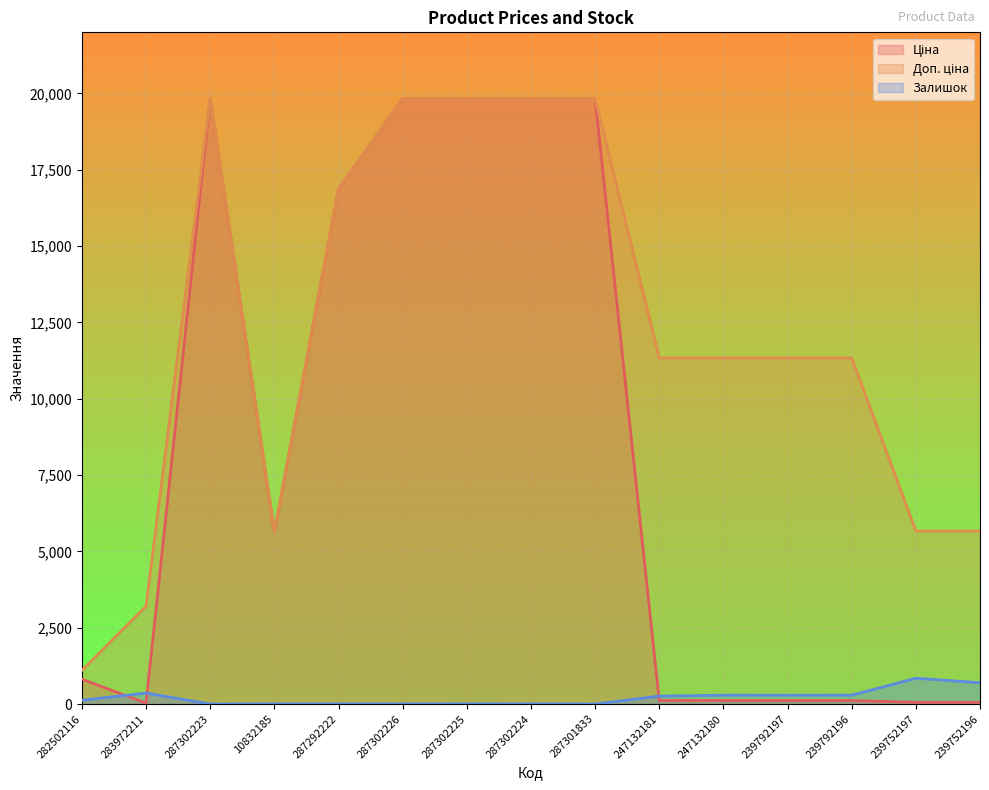

What is the value of the Ціна point at the 8th from the left?

19831.1